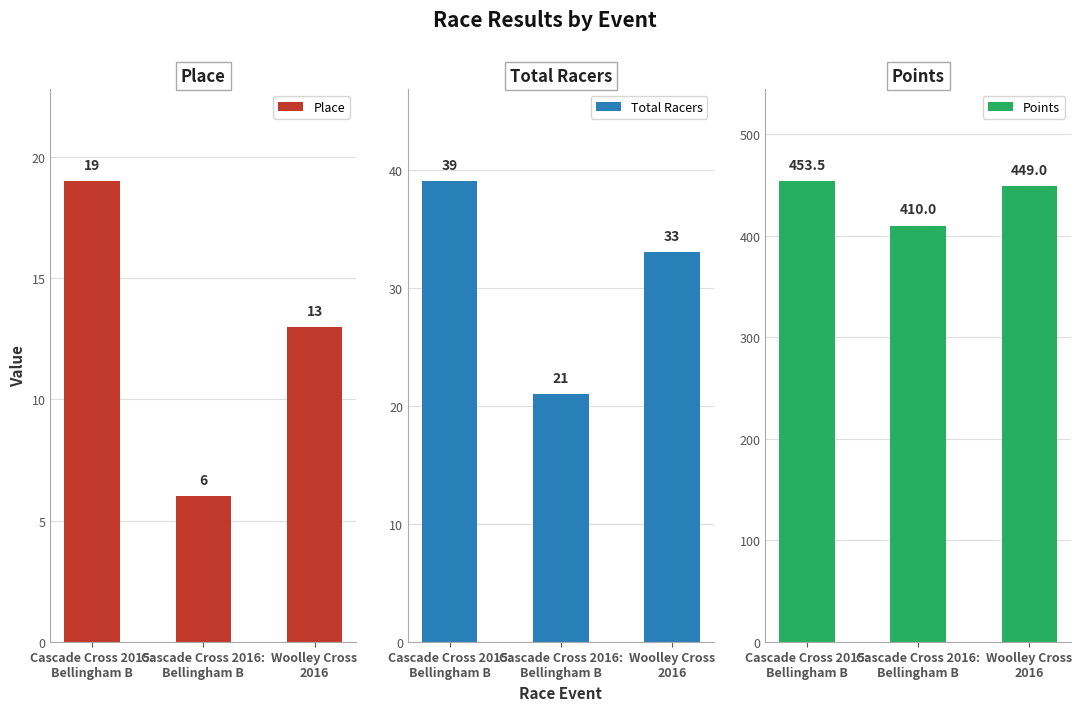

What is the value of the Total Racers bar at the 2nd from the left?

21